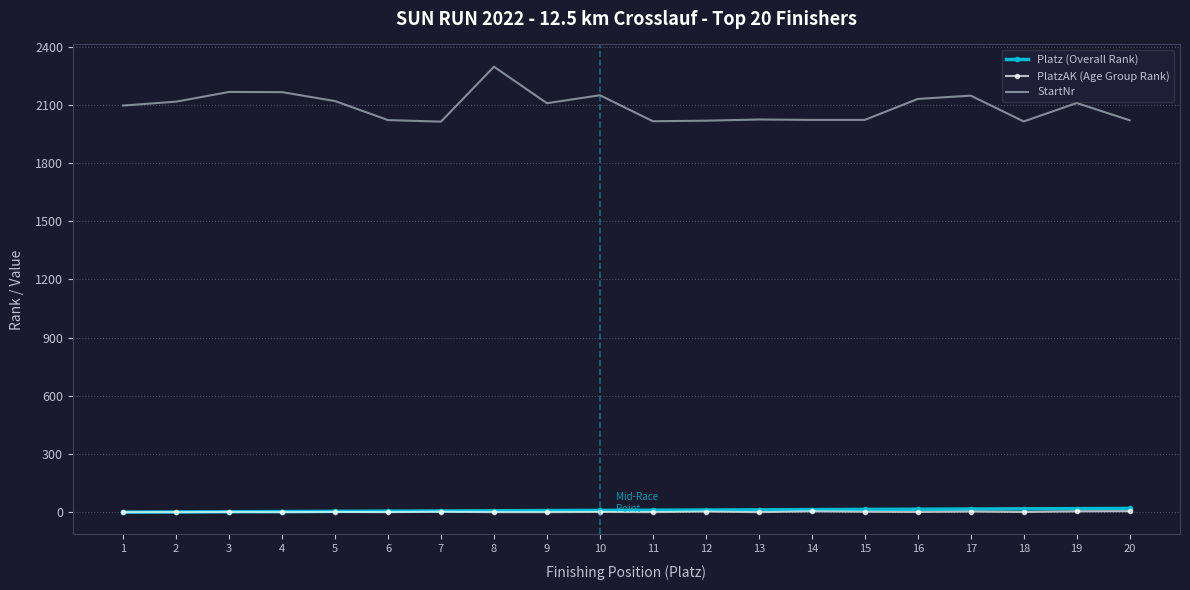

How many distinct data groups are displayed?

3